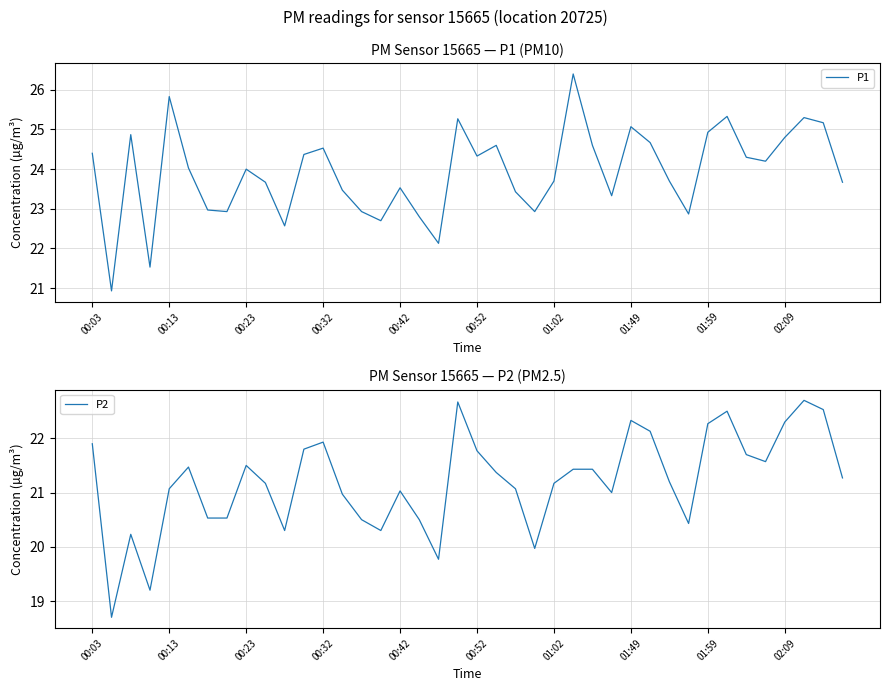

How many data points in P2 are above 21?

26